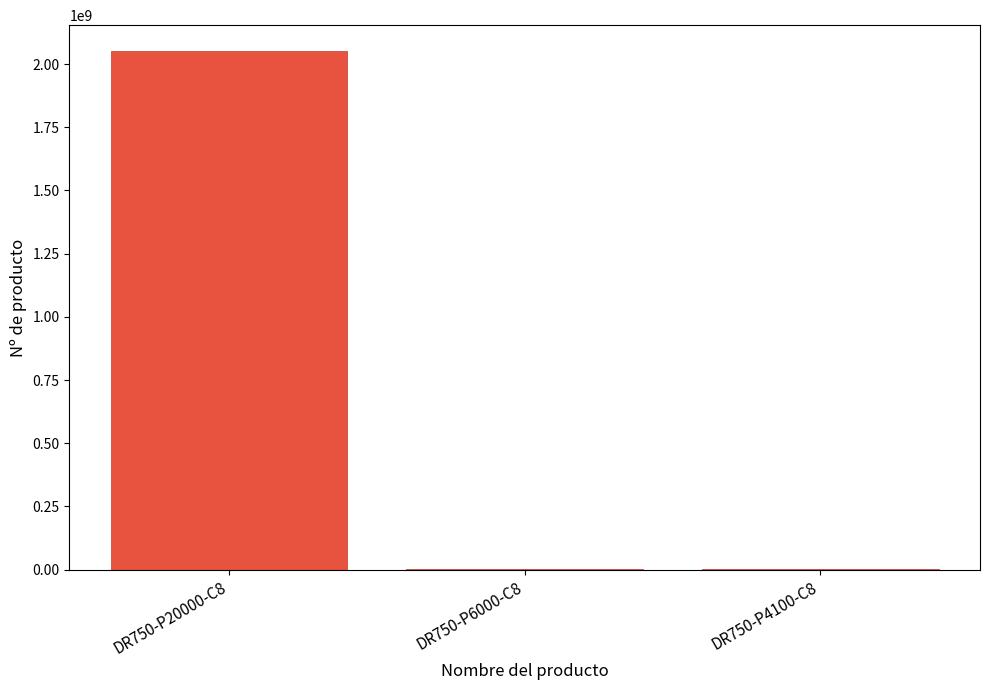

At which category does the chart reach its peak across all series?

DR750-P20000-C8